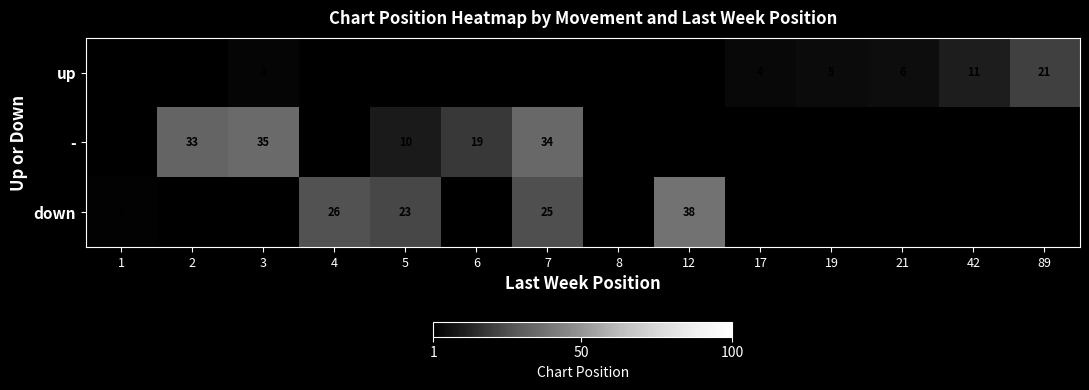

The - series shows 26 at 6. True or false?

False